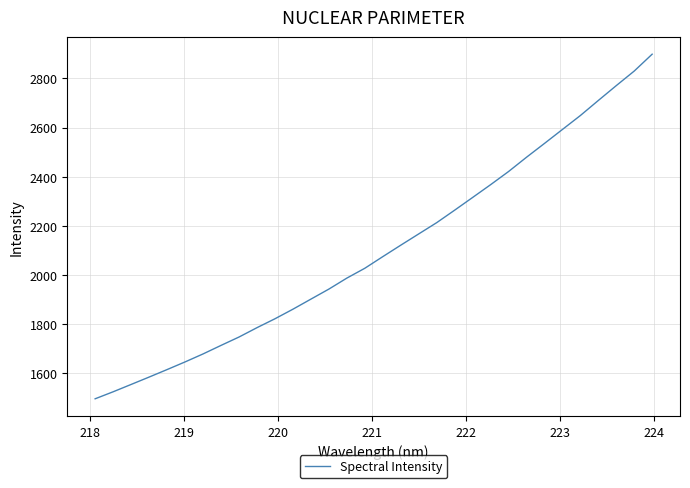

What is the minimum value shown in the chart?

1494.2